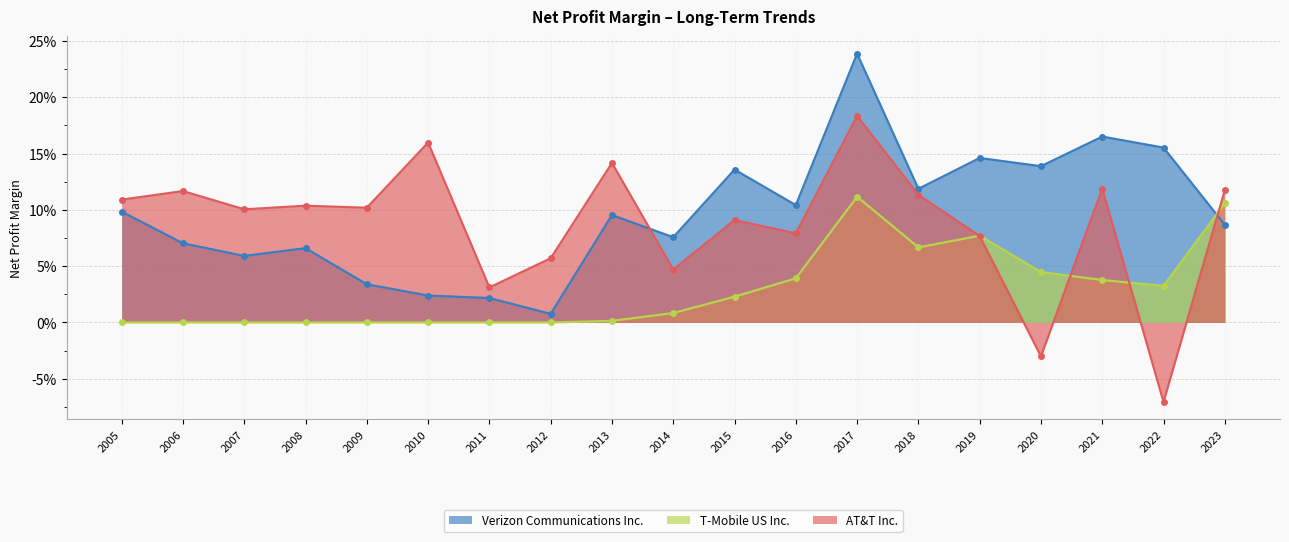

Does the chart have visible grid lines?

Yes